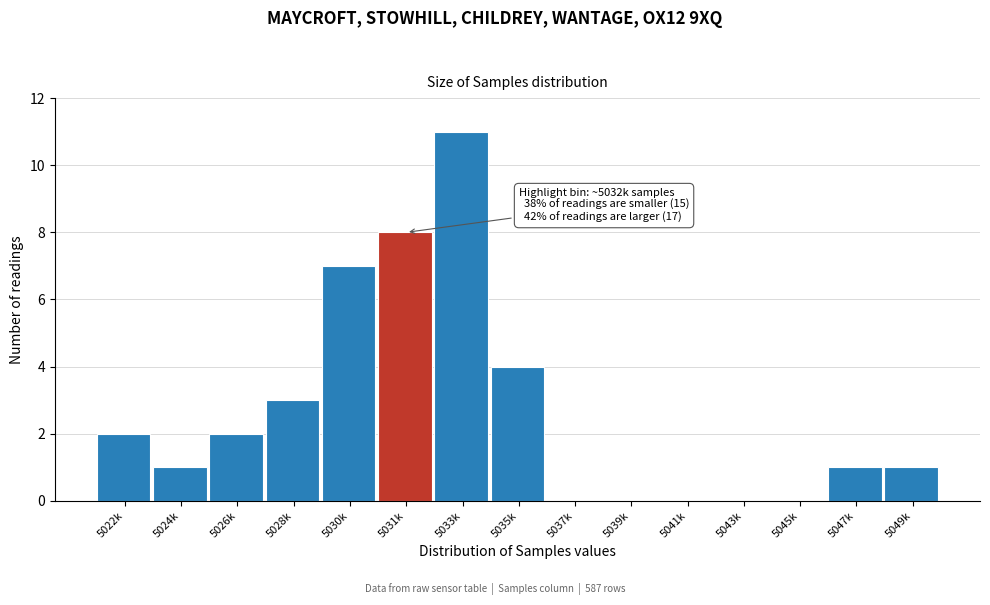

Reading left to right, extract all data points from this chart.

5022k=2	5024k=1	5026k=2	5028k=3	5030k=7	5031k=8	5033k=11	5035k=4	5037k=0	5039k=0	5041k=0	5043k=0	5045k=0	5047k=1	5049k=1